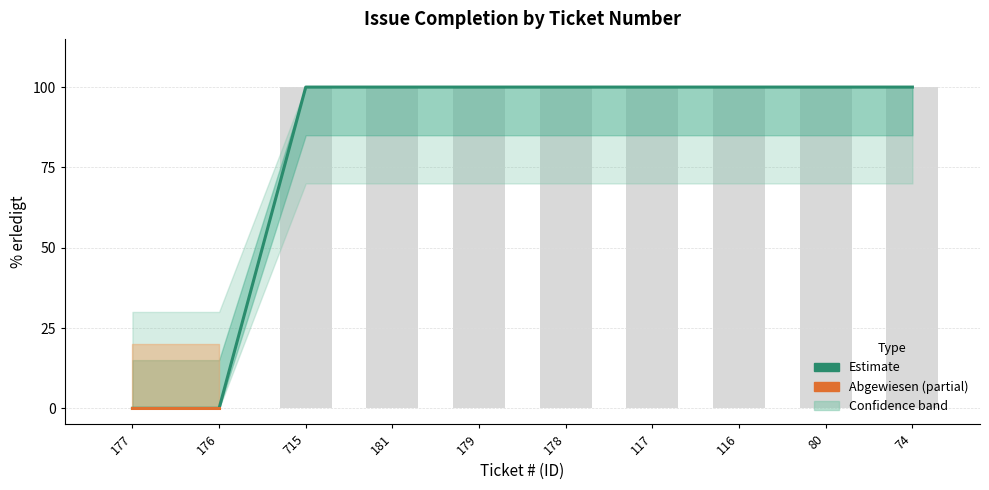

How many values are below 100?

2